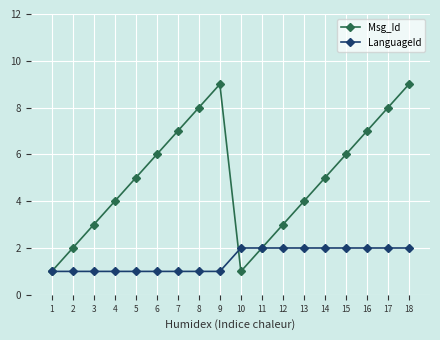

At which category does Msg_Id reach its first local peak?

9